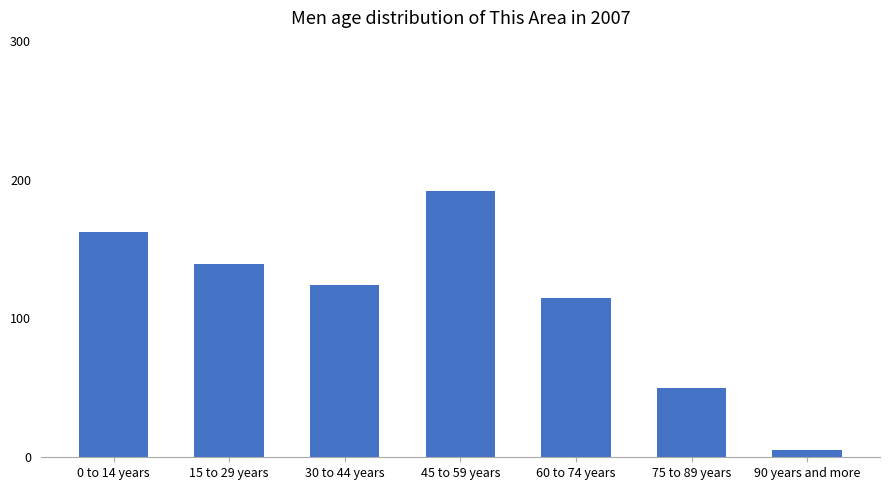

What is the maximum value shown in the chart?

192